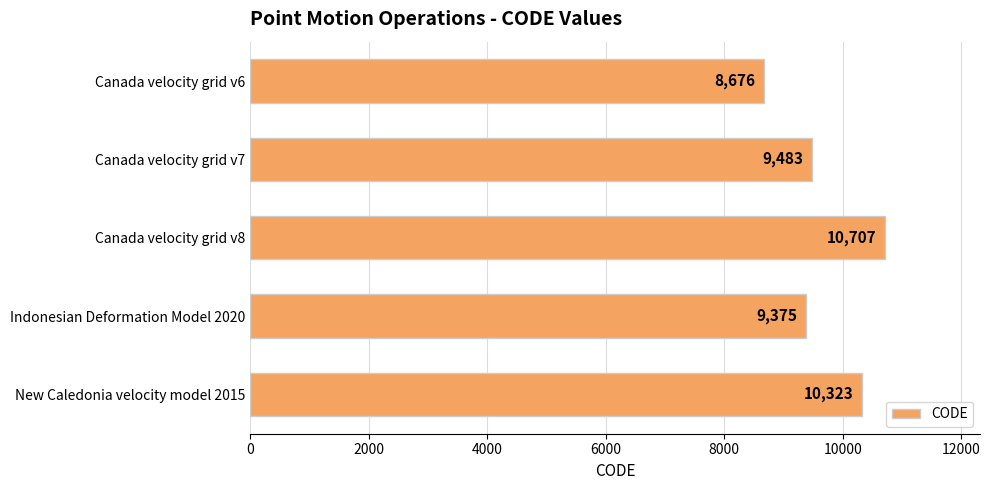

What is the difference between the maximum and second lowest values?

1332